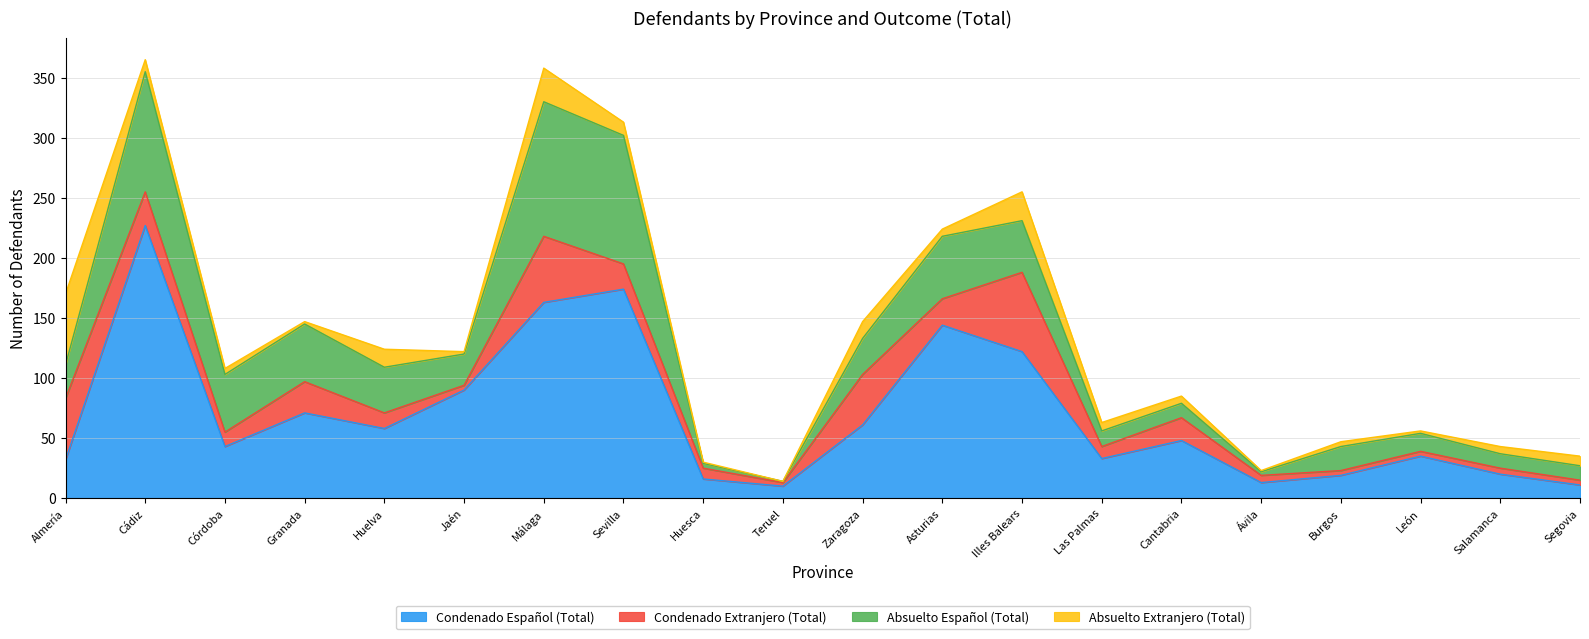

How many times do Condenado Español (Total) and Absuelto Extranjero (Total) cross each other?

1